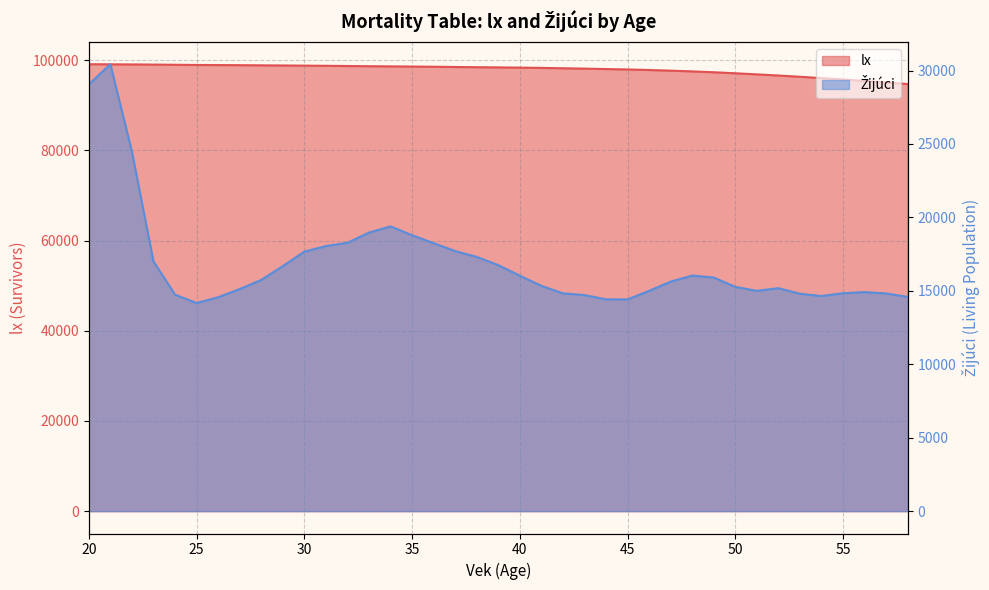

Where is Žijúci nearest to the value 22302?

22